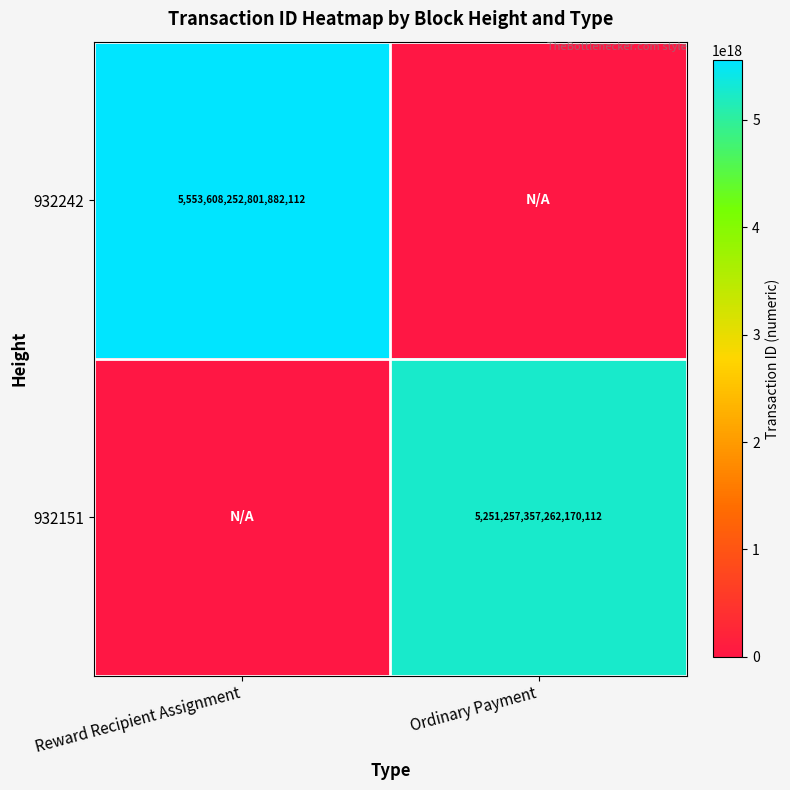

What is the difference between the highest and lowest values at Reward Recipient Assignment?

5553608252801882112